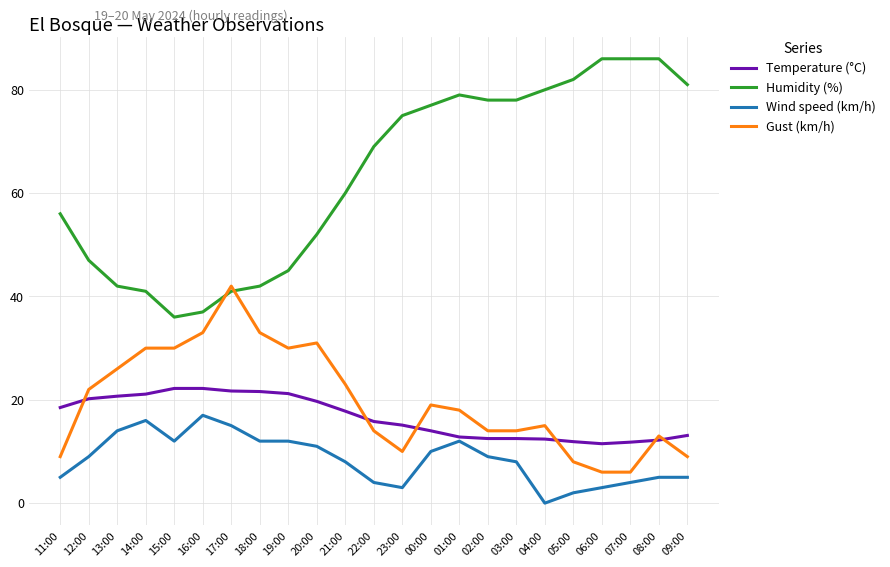

What are all the series names shown in the legend?

Temperature (°C), Humidity (%), Wind speed (km/h), Gust (km/h)